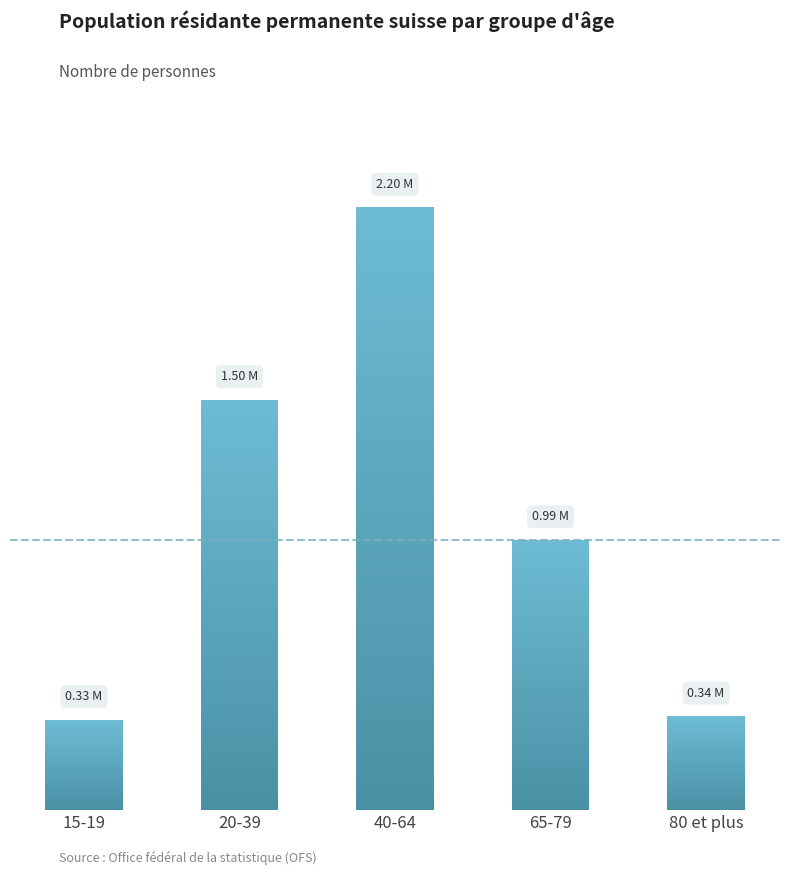

What is the difference between the values at 15-19 and 80 et plus?

12832.3